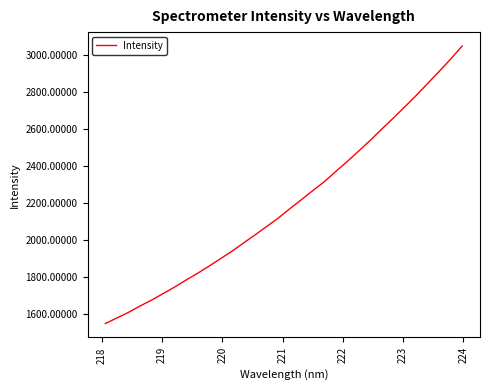

What is the maximum value shown in the chart?

3050.1